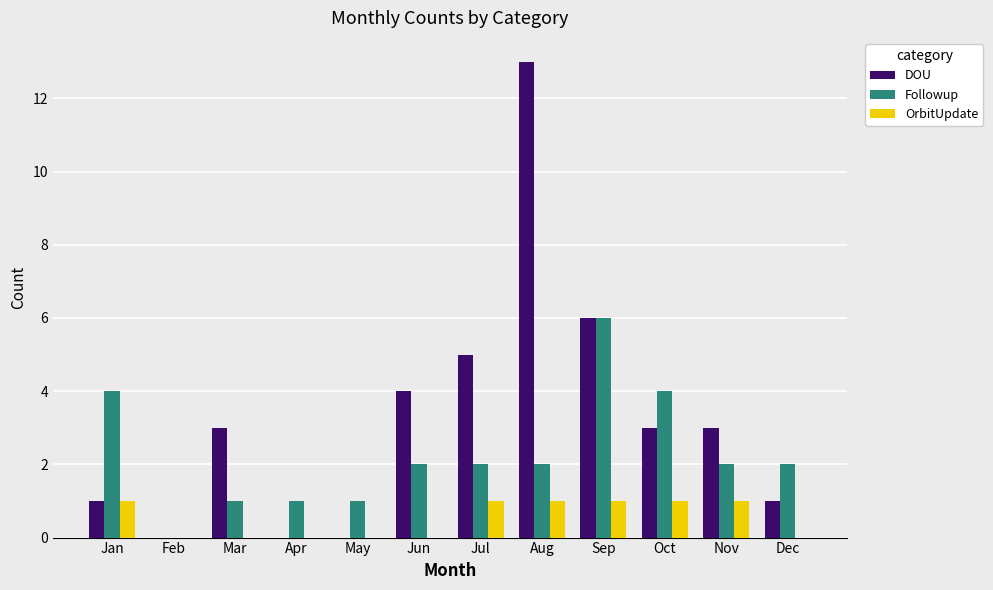

What is the highest value of the Followup series?

6